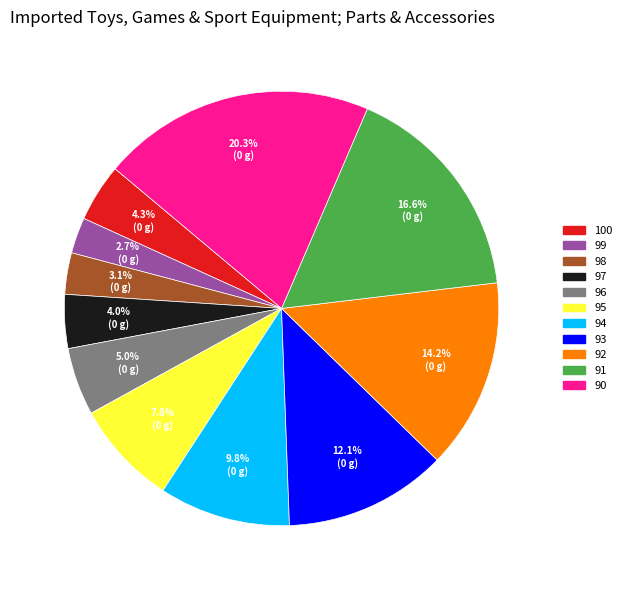

True or false: 95 accounts for 1% of the total.

False